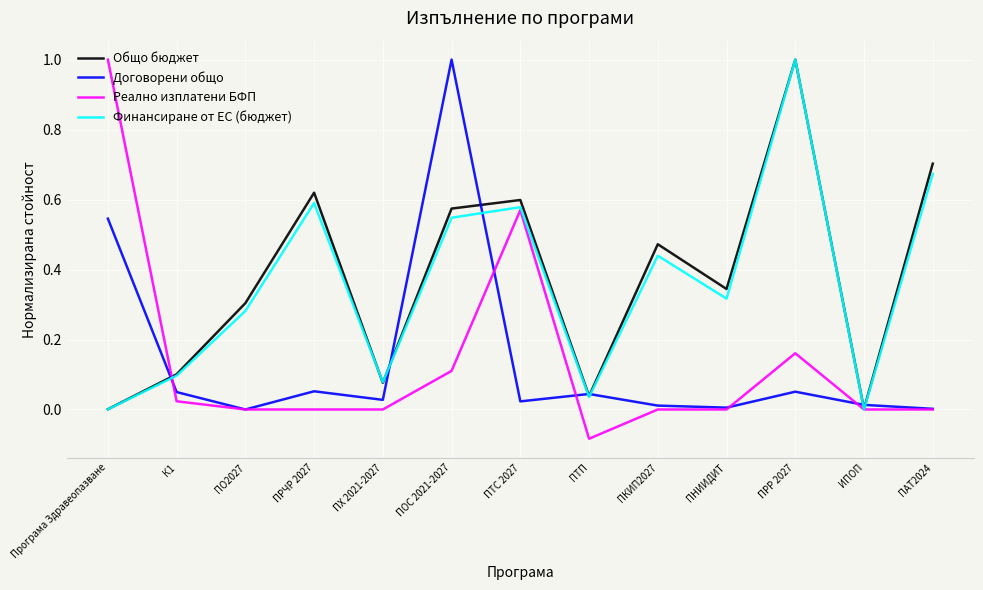

True or false: Договорени общо and Финансиране от ЕС (бюджет) cross at least once.

True